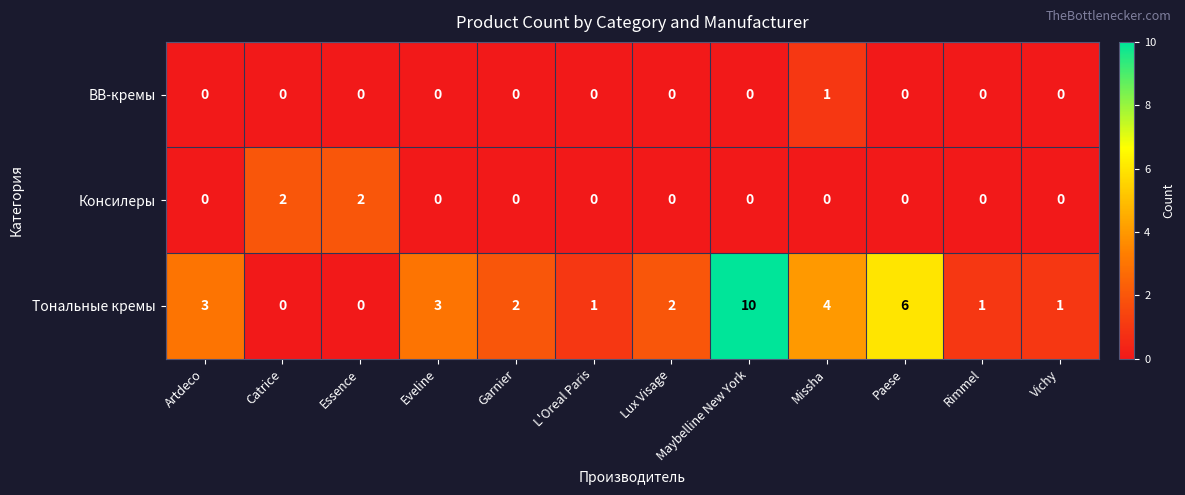

Which series has the largest range (max minus min)?

Тональные кремы